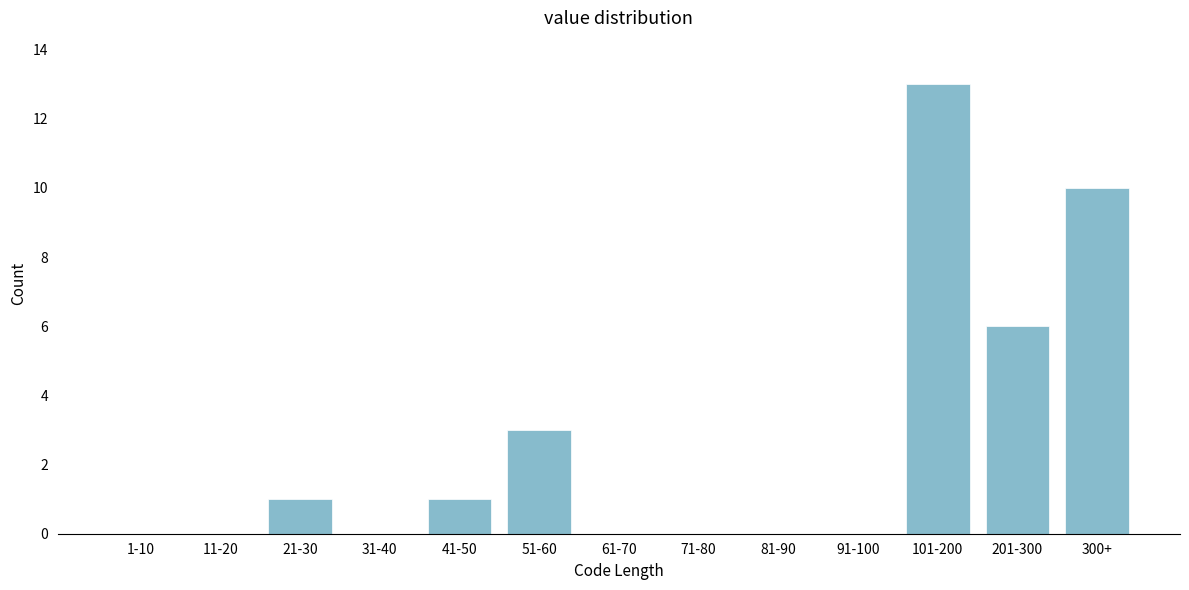

Reading right to left, transcribe all the data shown in this chart.

300+=10	201-300=6	101-200=13	91-100=0	81-90=0	71-80=0	61-70=0	51-60=3	41-50=1	31-40=0	21-30=1	11-20=0	1-10=0